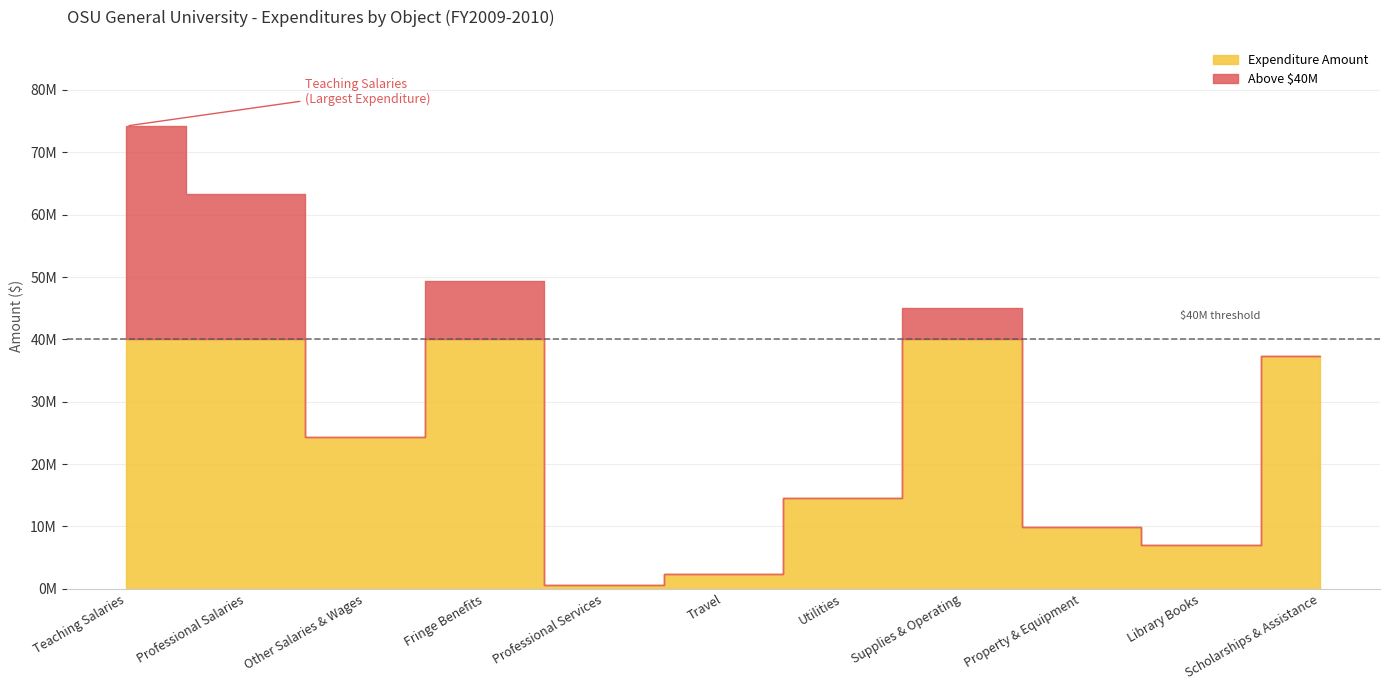

True or false: there are more than 1 points higher than both neighbors.

True